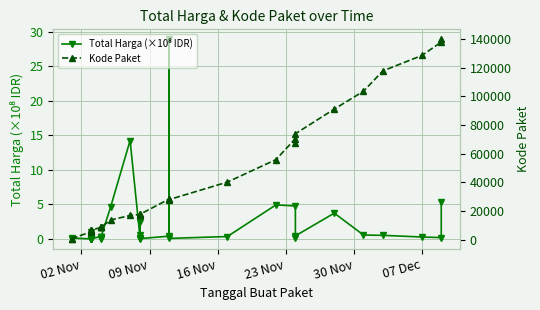

Reading right to left, extract all data points from this chart.

Total Harga (×10⁸ IDR): 5.4	0.2	0.3	0.5	0.6	3.7	0.4	0.2	4.8	4.9	0.3	0.1	28.9	0.4	0.0	2.5	0.2	0.1	0.5	14.3	4.6	0.2	0.0	0.3	0.3	0.1	0.1	0.0	0.0	0.0	0.0	1.0	0.0	0.1	0.0
Kode Paket: 139817.0	137876.0	128516.0	117783.0	103541.0	91101.0	73894.0	67279.0	70453.0	55826.0	40112.0	27891.0	28425.0	28271.0	17580.0	17238.0	17283.0	17272.0	17509.0	16823.0	13652.0	8601.0	8668.0	8646.0	8530.0	6503.0	6397.0	6350.0	6300.0	6246.0	6214.0	5997.0	5449.0	675.0	464.0